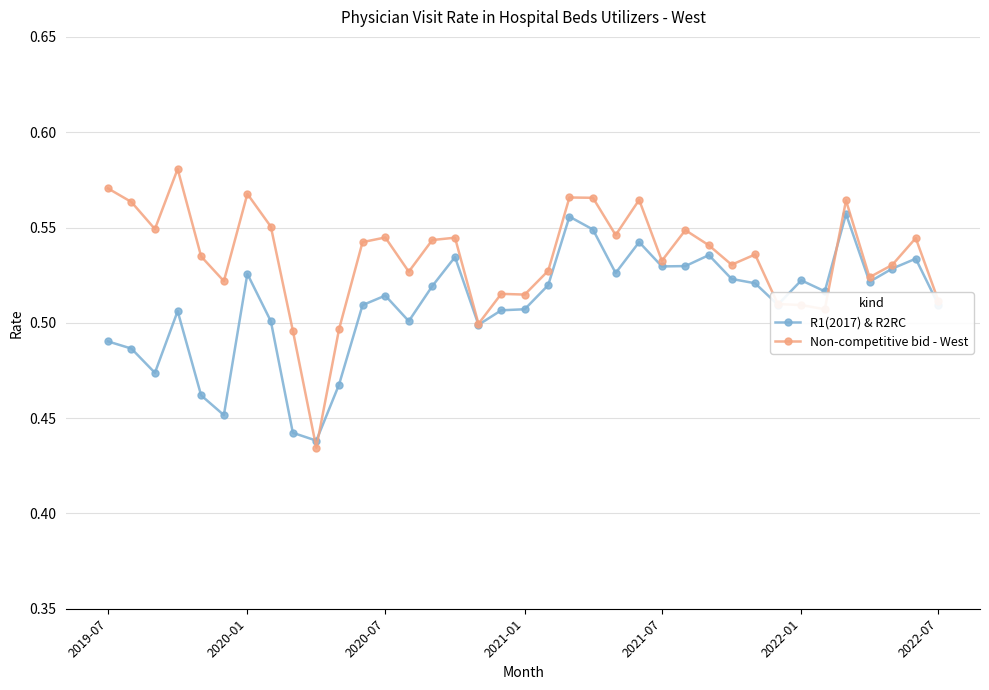

Which series has the largest total across all categories?

Non-competitive bid - West